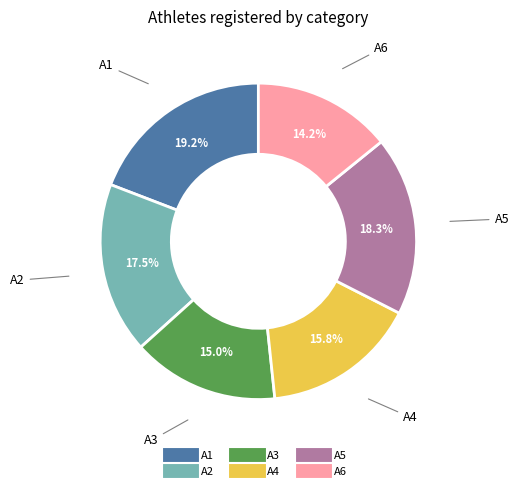

Rank the categories by value from lowest to highest.

A6, A3, A4, A2, A5, A1